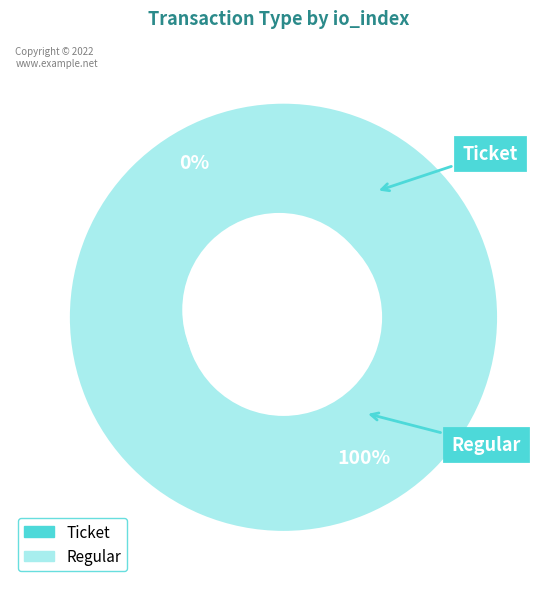

How many slices are in this pie chart?

2